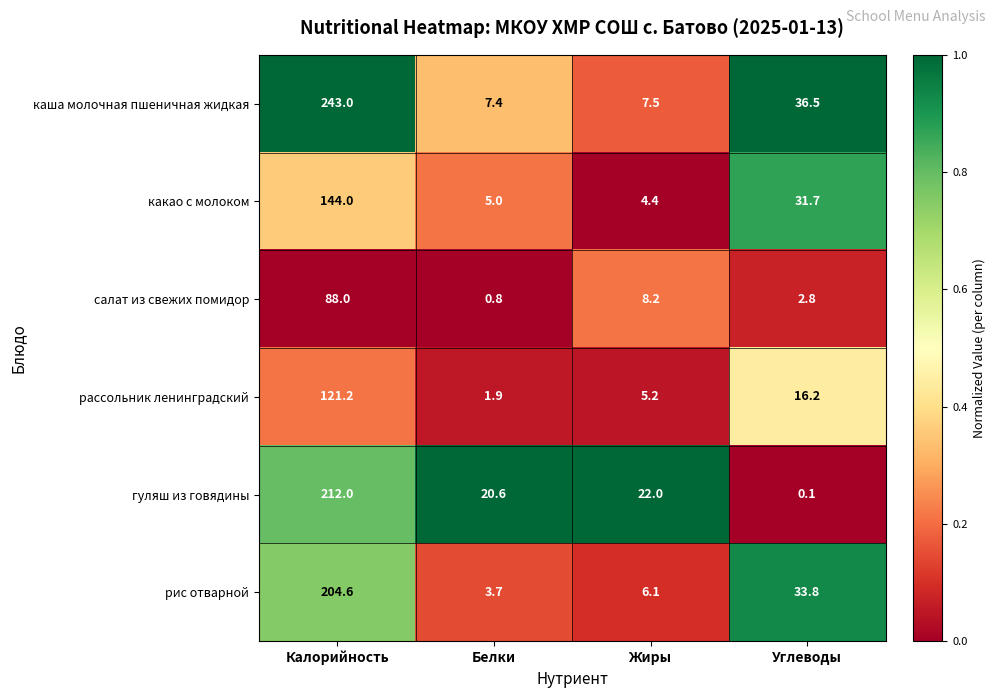

Is it true that салат из свежих помидор equals 0.2 at Белки?

False